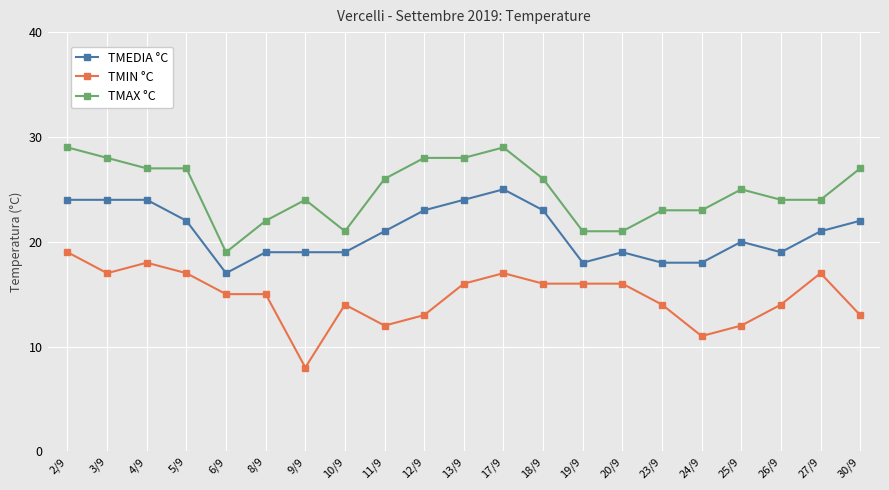

What is the average value of the TMAX °C series?

25